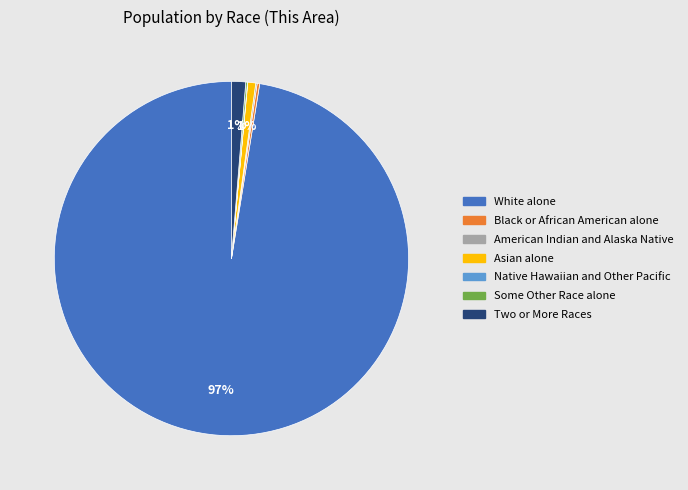

To the nearest percent, what is the average slice percentage?

14%